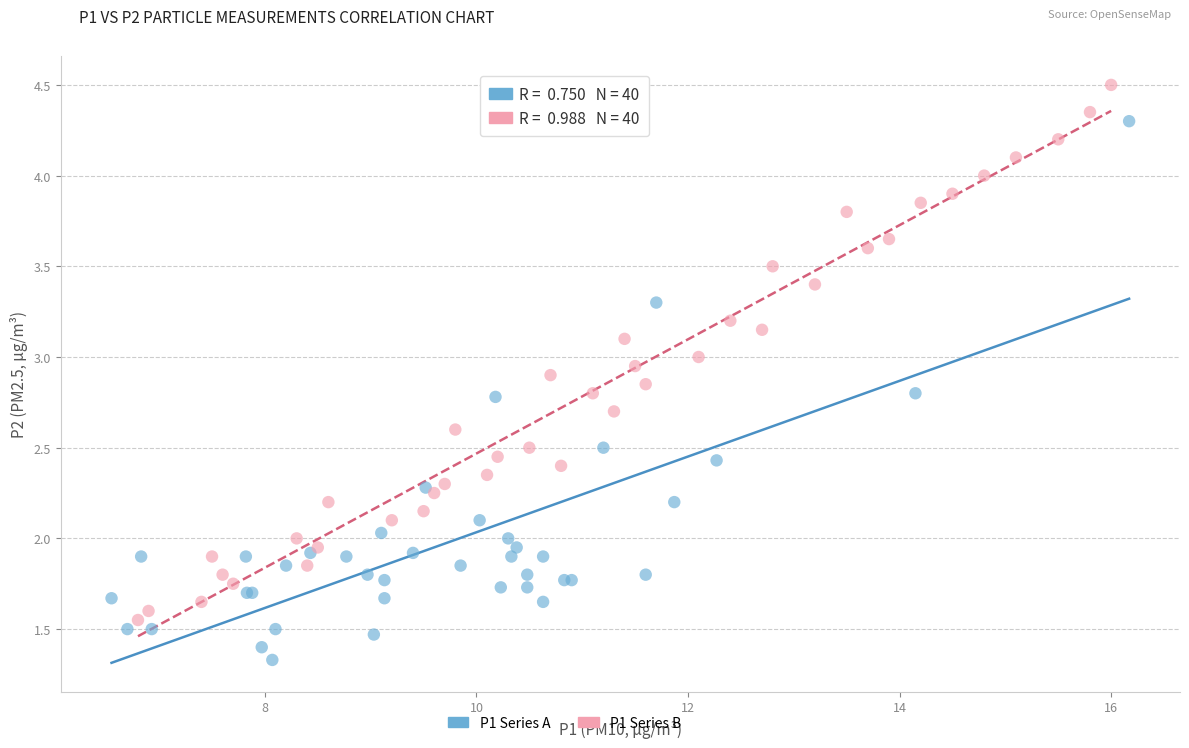

Which series reaches the maximum Y coordinate?

P1 Series B